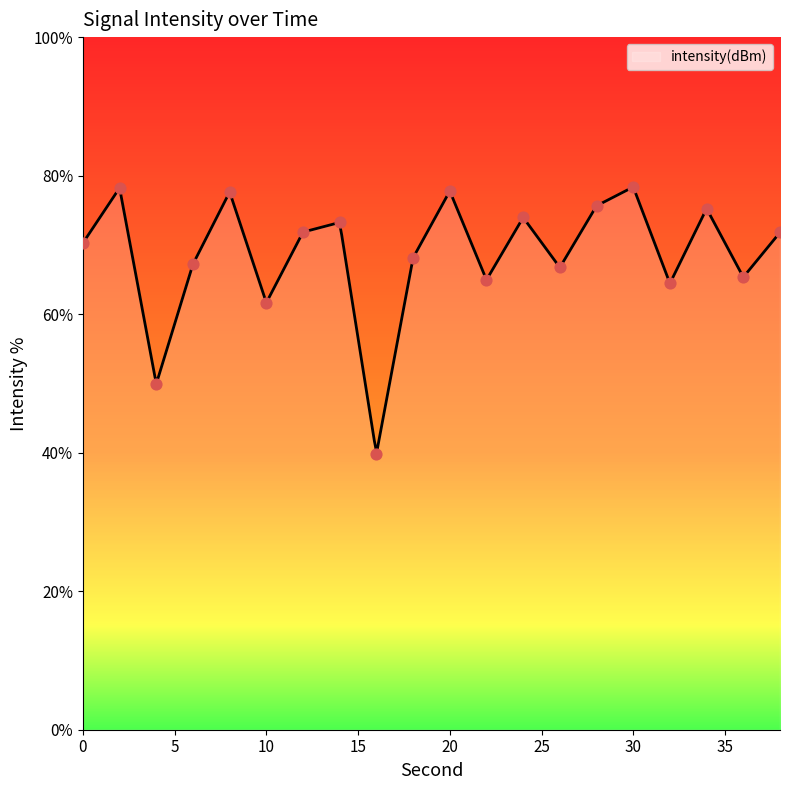

What is the change in value from 28 to 32?

-11.2